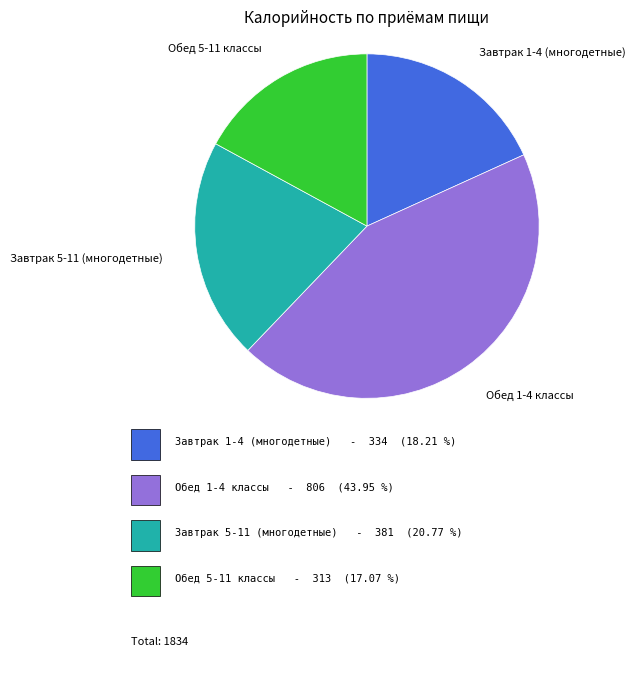

Is there a majority slice in this chart?

No